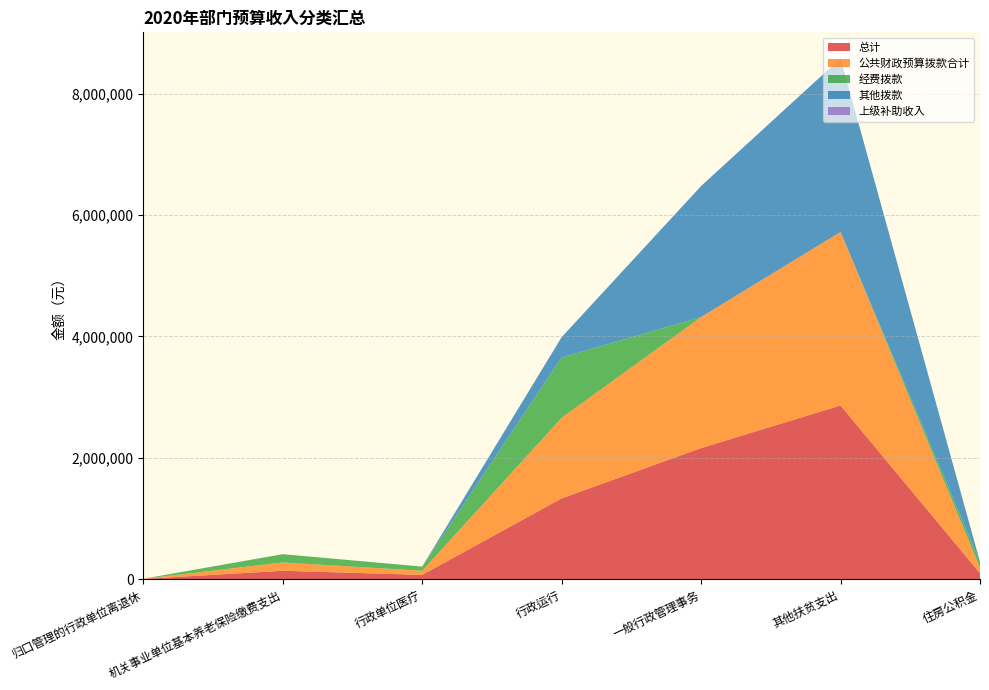

Reading right to left, list all the values displayed in this chart.

总计: 94200.5	2861681.9	2160000.0	1329343.2	68404.9	136809.8	1680.0
公共财政预算拨款合计: 94200.5	2861681.9	2160000.0	1329343.2	68404.9	136809.8	1680.0
经费拨款: 94200.5	0.0	0.0	993343.2	68404.9	136809.8	1680.0
其他拨款: 0.0	2861681.9	2160000.0	336000.0	0.0	0.0	0.0
上级补助收入: 0.0	0.0	0.0	0.0	0.0	0.0	0.0